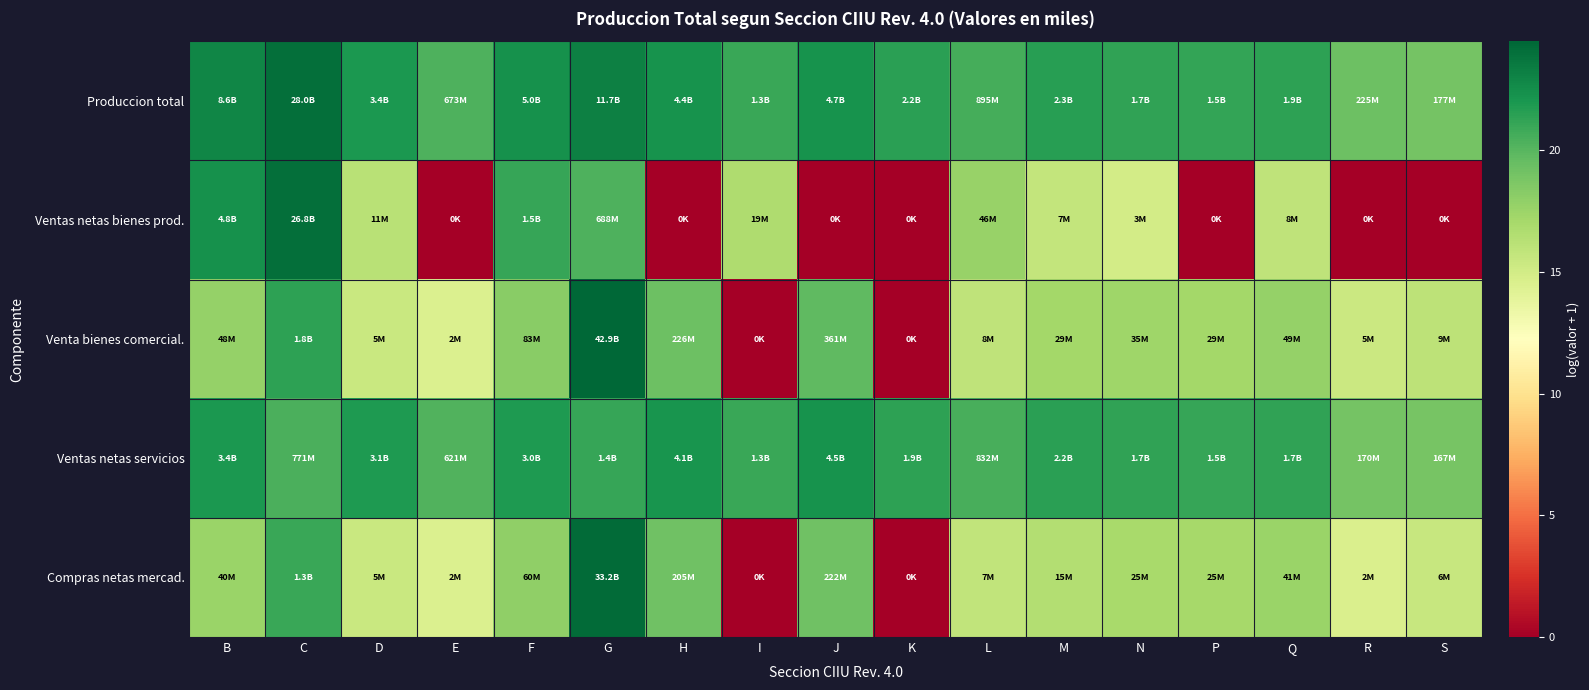

Reading right to left, list all the values displayed in this chart.

Produccion total: S=19.0	R=19.2	Q=21.4	P=21.2	N=21.3	M=21.5	L=20.6	K=21.5	J=22.3	I=21.0	H=22.2	G=23.2	F=22.3	E=20.3	D=21.9	C=24.1	B=22.9
Ventas netas bienes prod.: S=0.0	R=0.0	Q=15.9	P=0.0	N=15.0	M=15.7	L=17.6	K=0.0	J=0.0	I=16.7	H=0.0	G=20.3	F=21.1	E=0.0	D=16.2	C=24.0	B=22.3
Venta bienes comercial.: S=16.0	R=15.3	Q=17.7	P=17.2	N=17.4	M=17.2	L=15.9	K=0.0	J=19.7	I=0.0	H=19.2	G=24.5	F=18.2	E=14.5	D=15.4	C=21.3	B=17.7
Ventas netas servicios: S=18.9	R=19.0	Q=21.3	P=21.1	N=21.2	M=21.5	L=20.5	K=21.4	J=22.2	I=21.0	H=22.1	G=21.1	F=21.8	E=20.2	D=21.9	C=20.5	B=22.0
Compras netas mercad.: S=15.5	R=14.6	Q=17.5	P=17.0	N=17.0	M=16.5	L=15.8	K=0.0	J=19.2	I=0.0	H=19.1	G=24.2	F=17.9	E=14.5	D=15.5	C=21.0	B=17.5